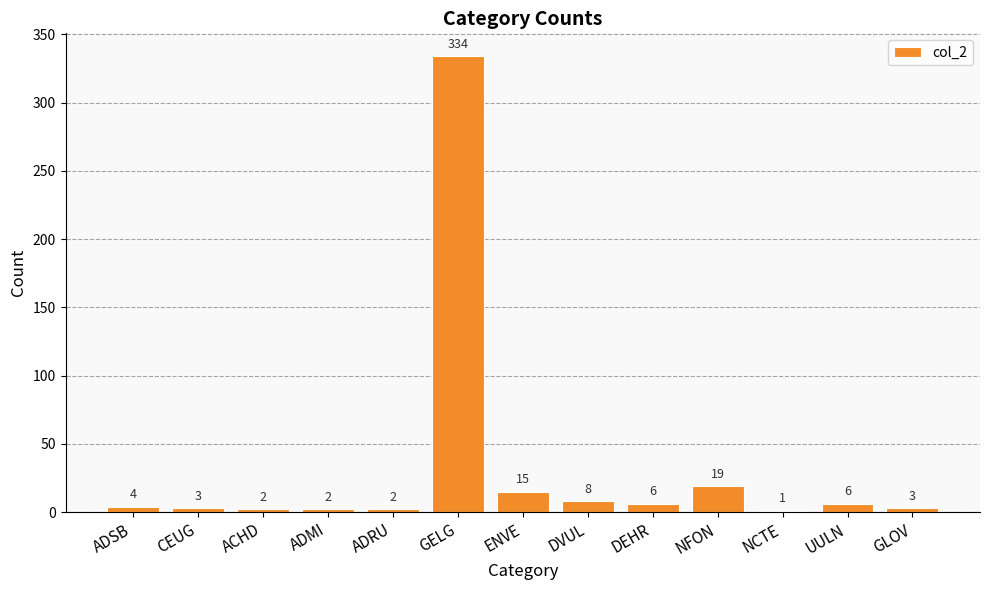

True or false: the data shows 1 at NCTE.

True